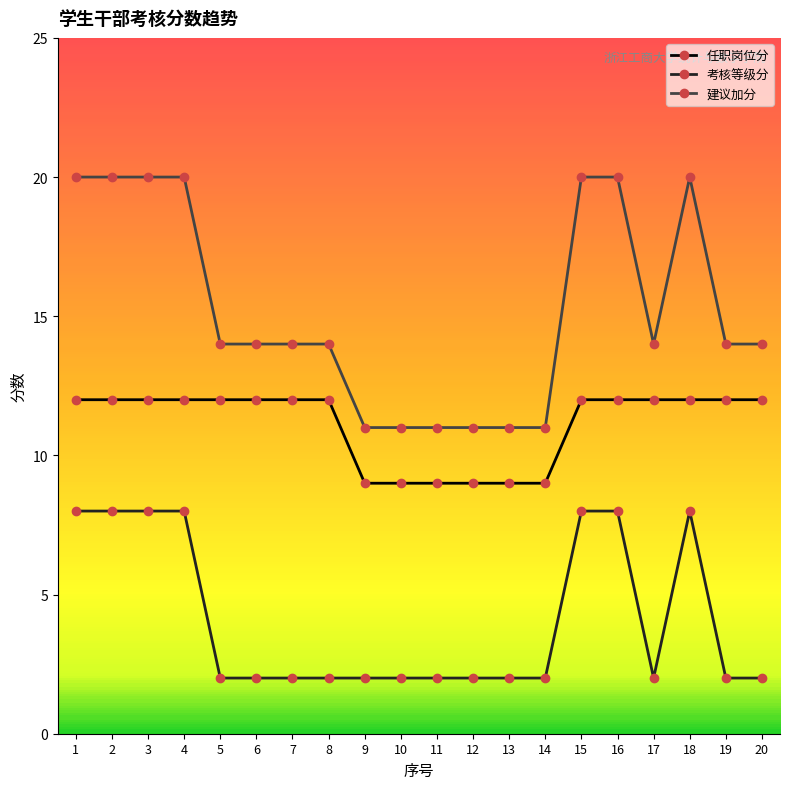

What are all the series names shown in the legend?

任职岗位分, 考核等级分, 建议加分